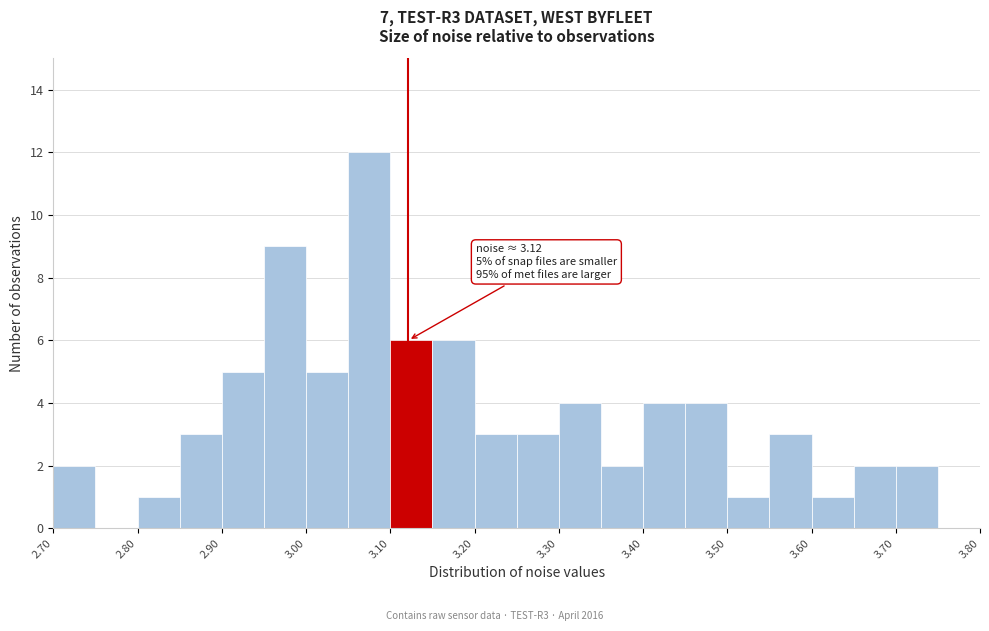

Over which range of the x-axis is the bar tallest?

3.05 to 3.10